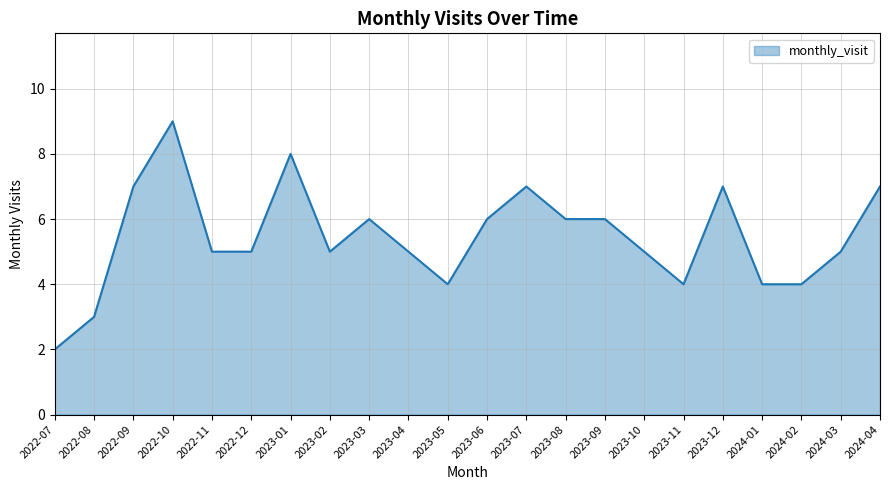

At which category does the chart reach its peak across all series?

2022-10